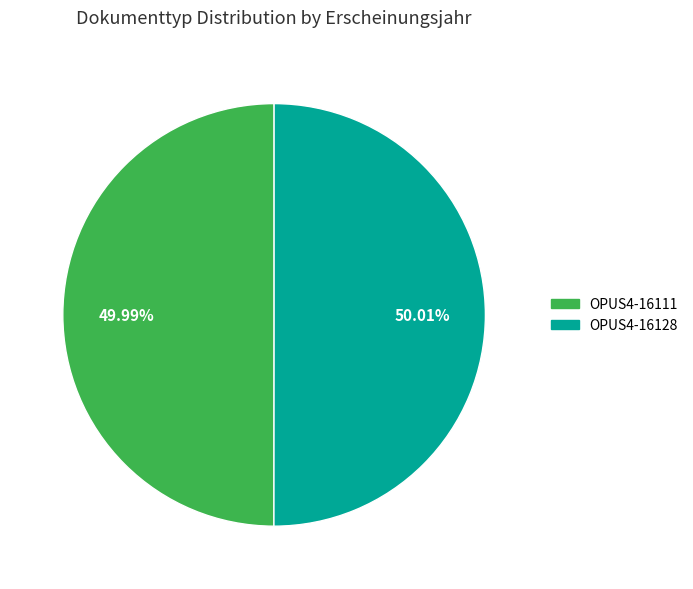

Count the number of slices in the pie.

2